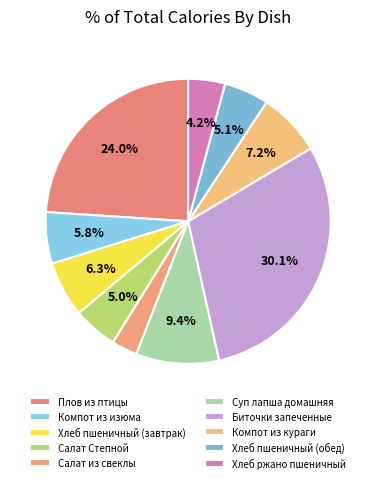

What percentage is the Хлеб пшеничный (обед) slice, to the nearest percent?

5%